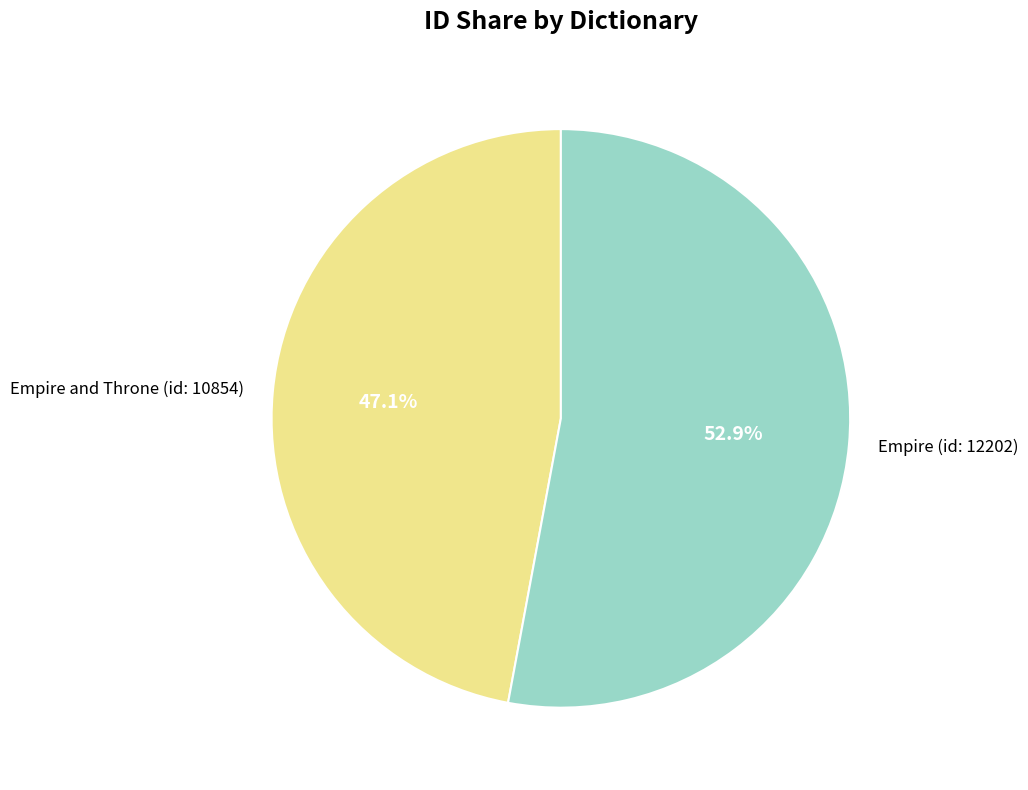

Does Empire (id: 12202) account for over 50% of the chart?

Yes